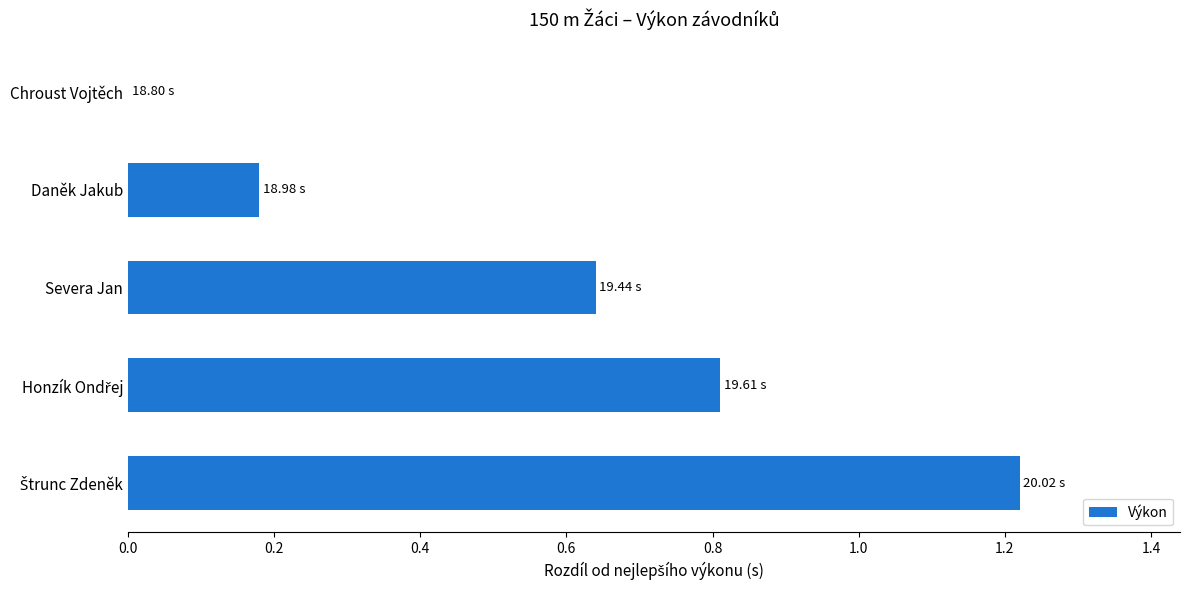

Which has a higher value, Daněk Jakub or Chroust Vojtěch?

Daněk Jakub